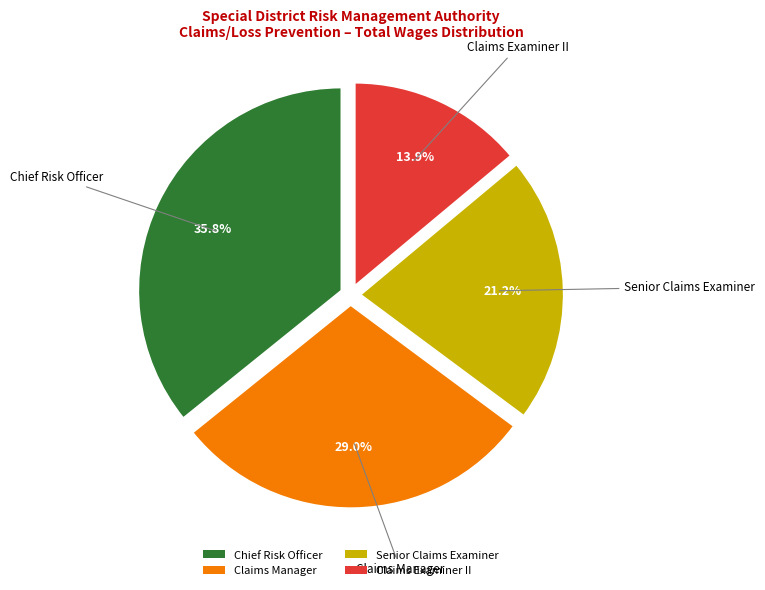

To the nearest percent, what percentage of the pie is Senior Claims Examiner?

21%